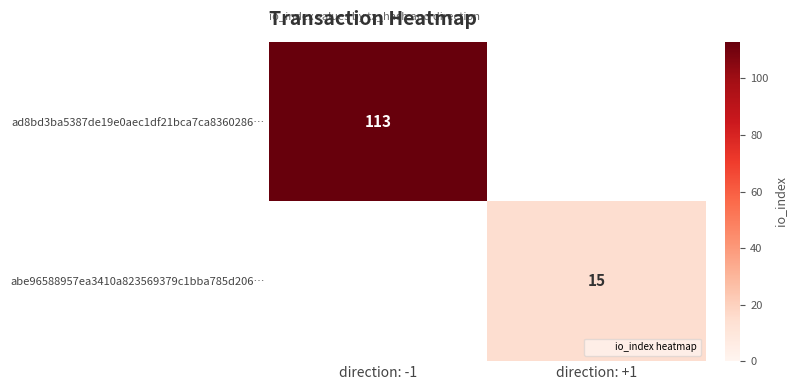

Which category has the highest value in the ad8bd3ba5387de19e0aec1df21bca7ca8360286… series?

direction: -1